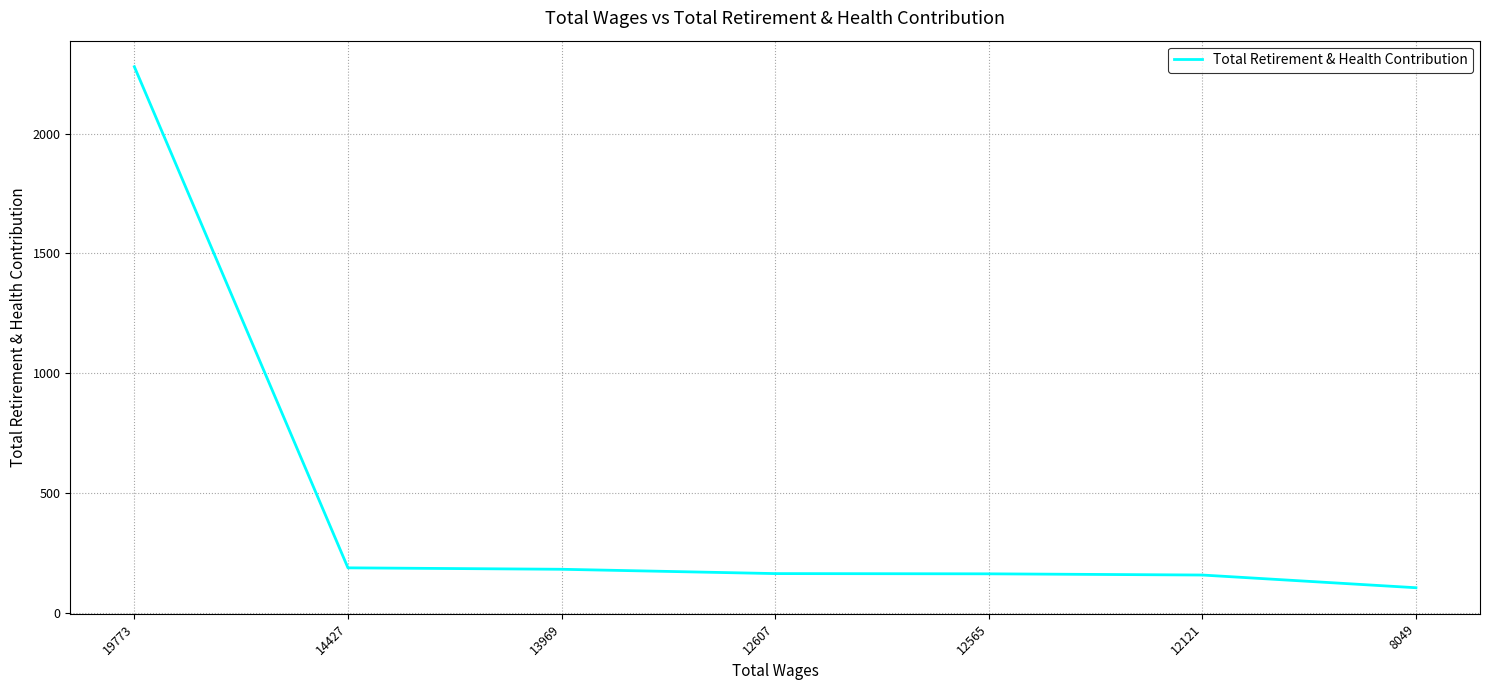

Is this an area chart (filled region under the line)?

No